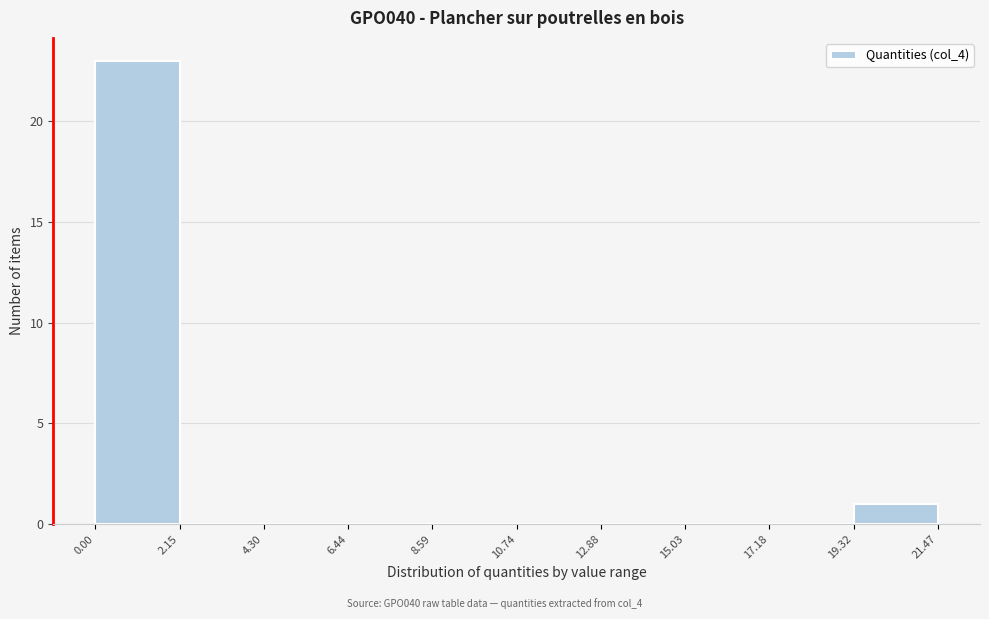

How tall is the bar that spans 19.32 to 21.47 on the x-axis? The values are not printed on the chart, so give them approximately, as read against the axis.

1